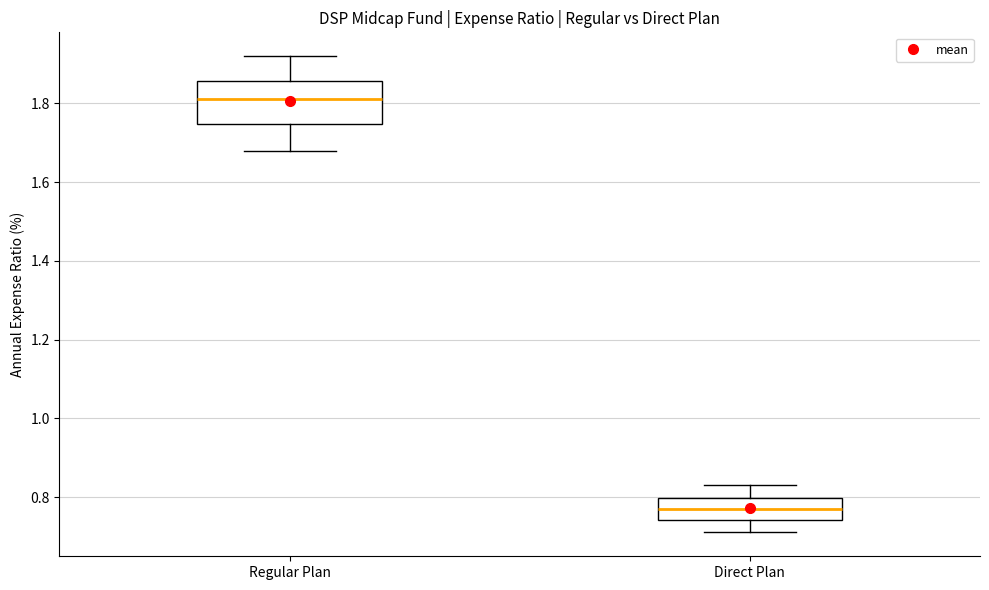

Which box's median line is the lowest?

Direct Plan